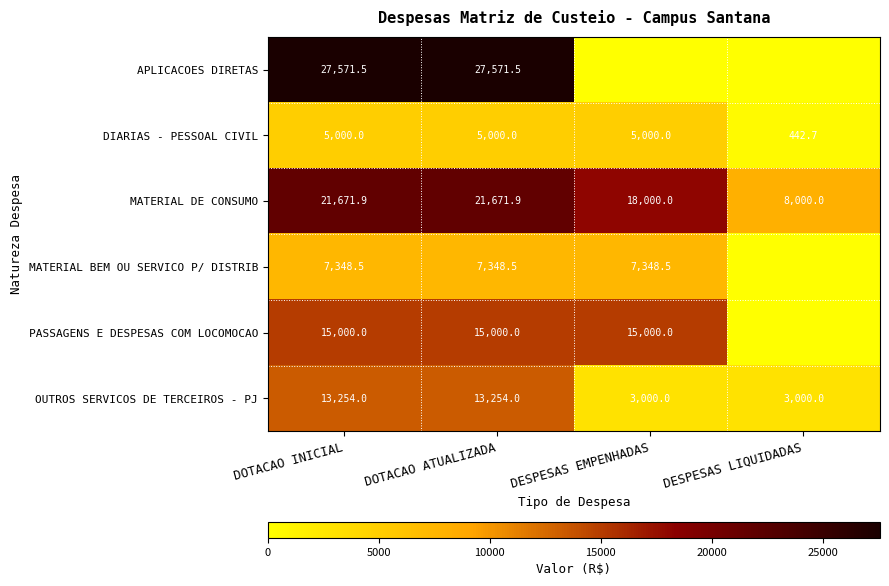

Rank the series by their maximum value, from highest to lowest.

APLICACOES DIRETAS, MATERIAL DE CONSUMO, PASSAGENS E DESPESAS COM LOCOMOCAO, OUTROS SERVICOS DE TERCEIROS - PJ, MATERIAL BEM OU SERVICO P/ DISTRIB, DIARIAS - PESSOAL CIVIL